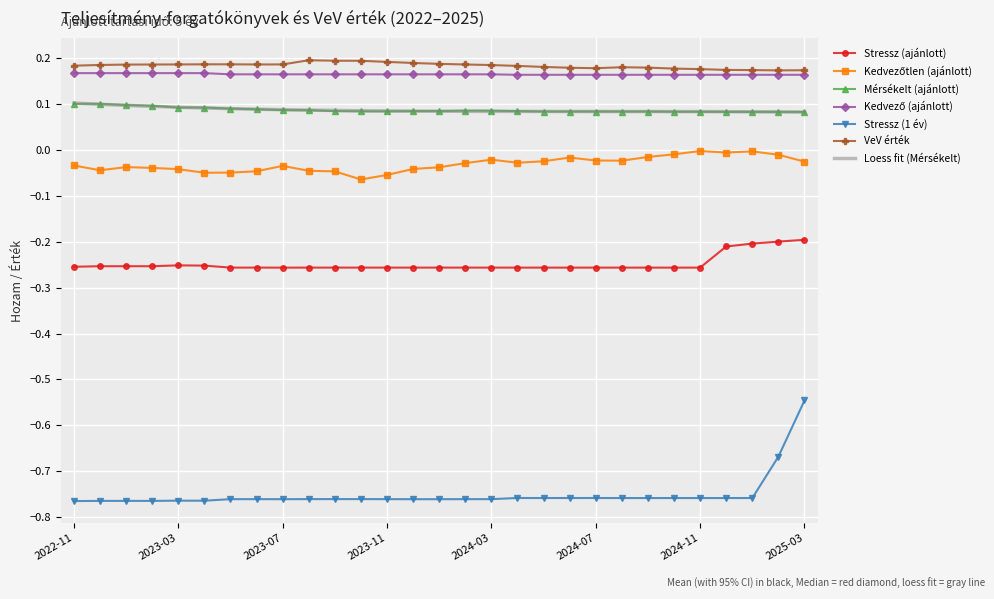

What is the difference between the highest and lowest values at 2025-01?

0.9